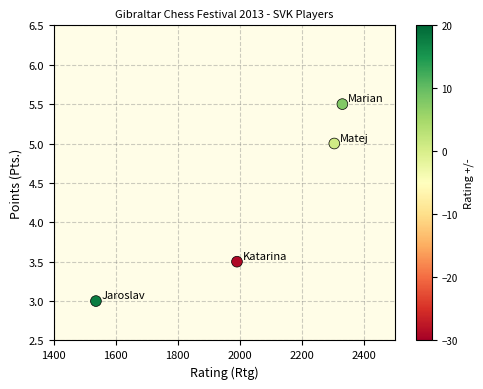

What Y value in the scatter plot is closest to 4?

3.5